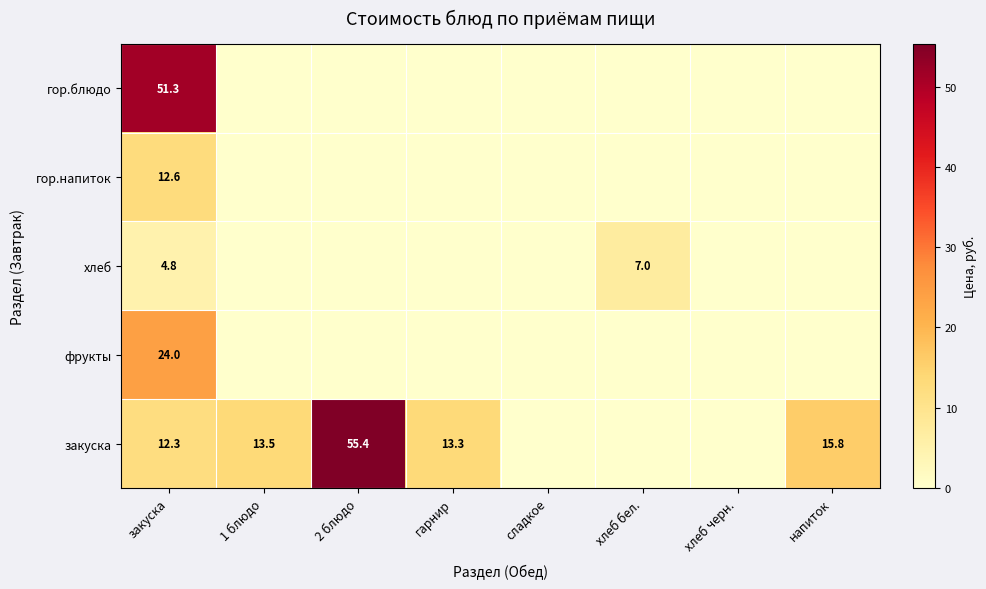

True or false: гор.напиток has a value of 7.8 at закуска.

False